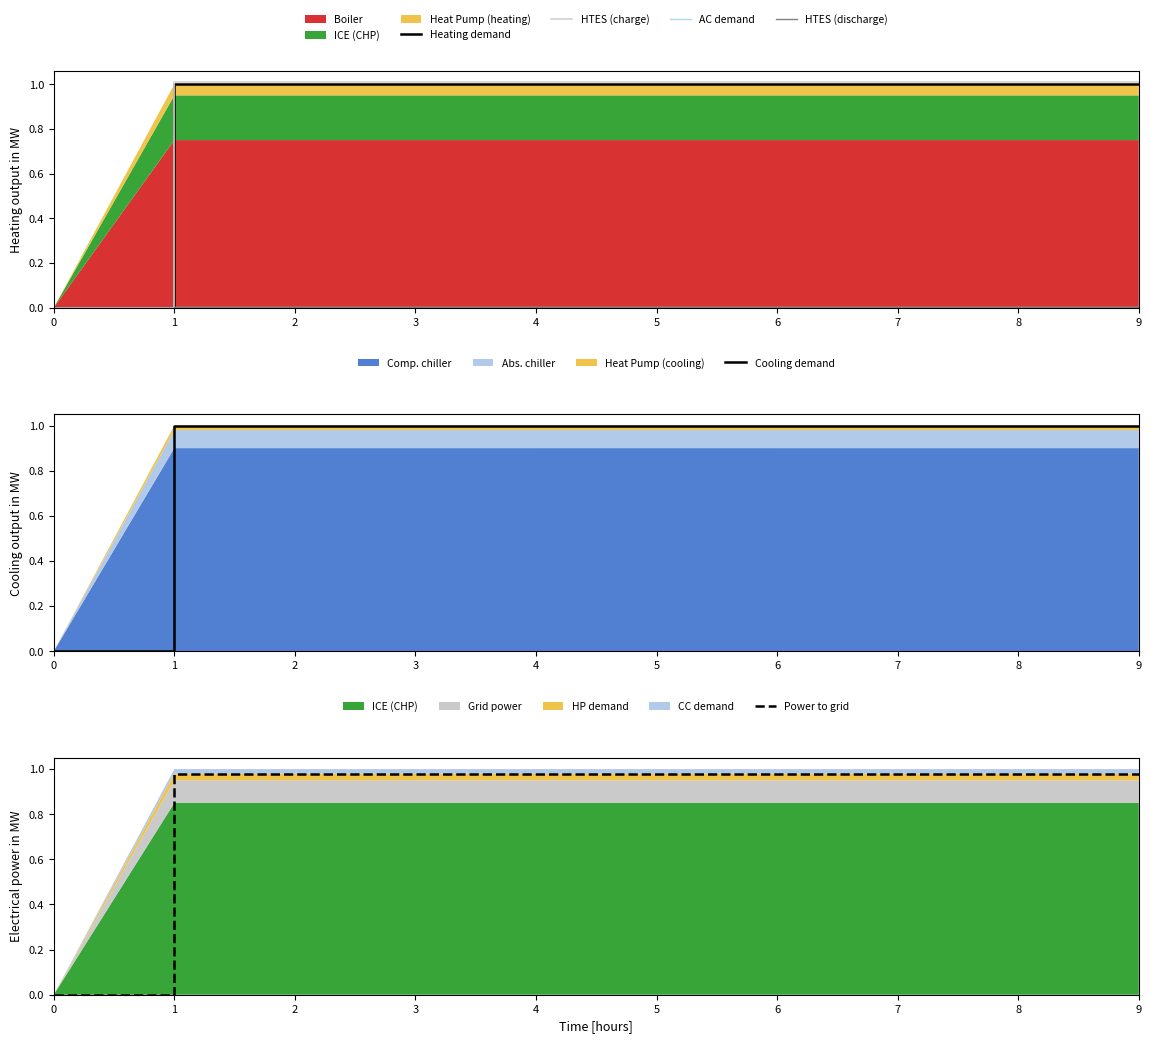

What is the spread (max minus min) of values at 1?

1.0